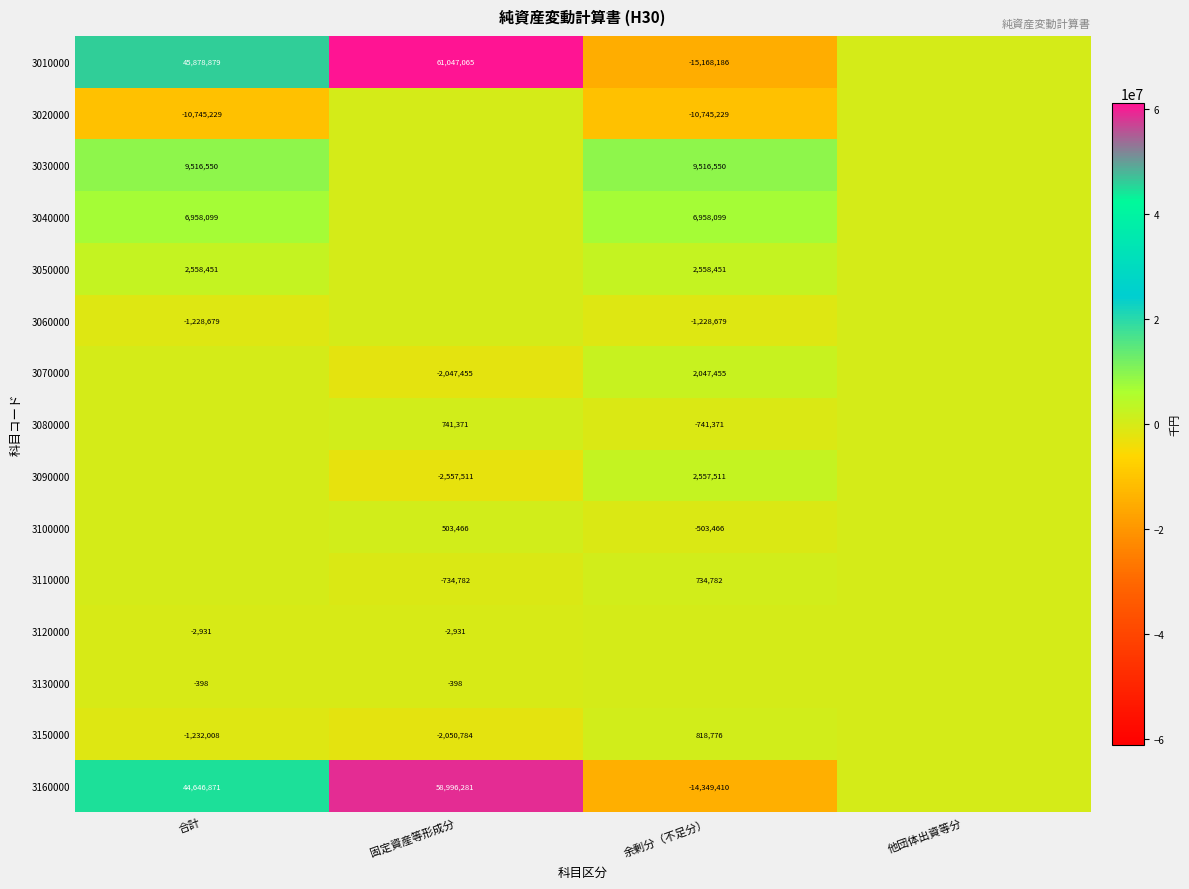

The 3060000 series shows -476752 at 合計. True or false?

False